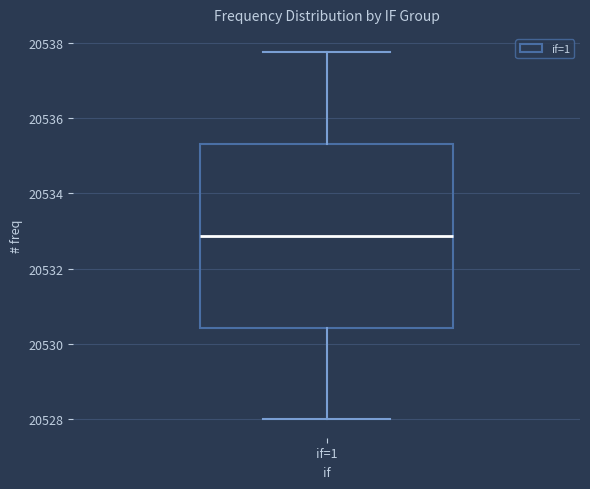

Transcribe this box plot: give where the median line is, the range the box spans, and where the two whiskers end, as read against the y-axis. The values are not printed on the chart, so give them approximately, as read against the axis.

median 20532.8, box 20530.4 to 20535.4, whiskers 20528.0 to 20537.8